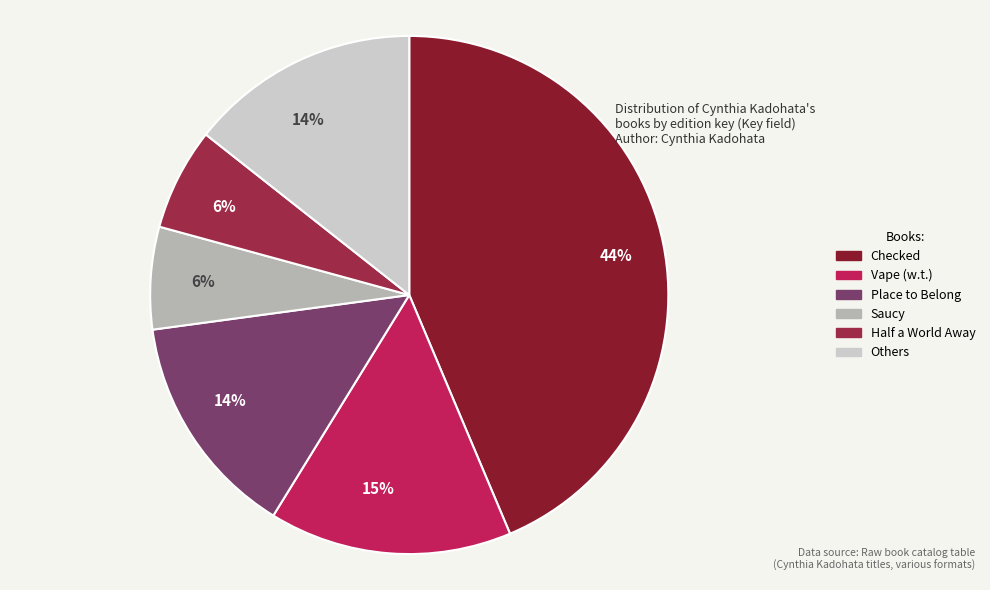

How many segments does this pie chart have?

6